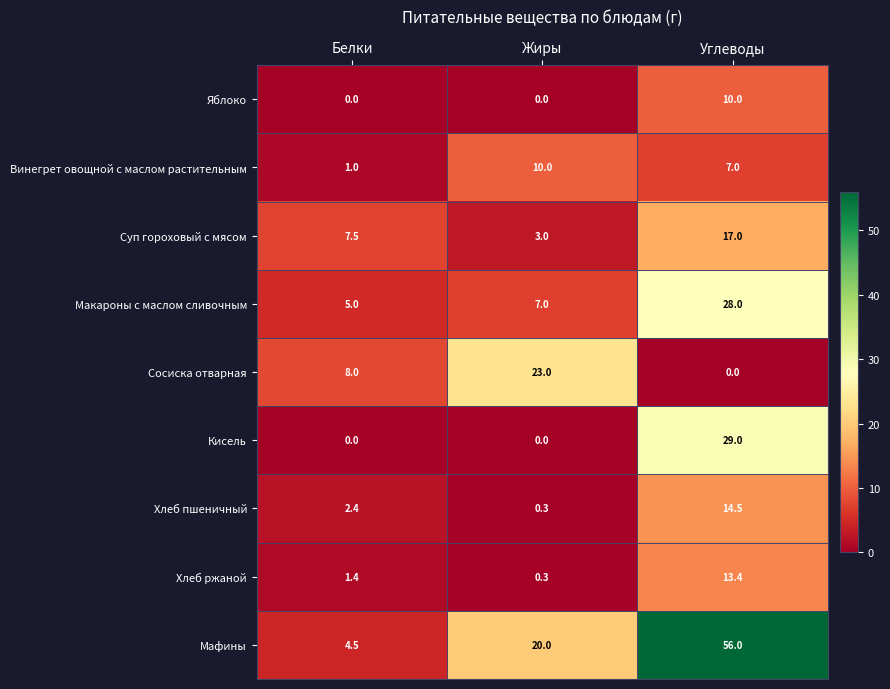

What is the greatest value displayed?

56.0